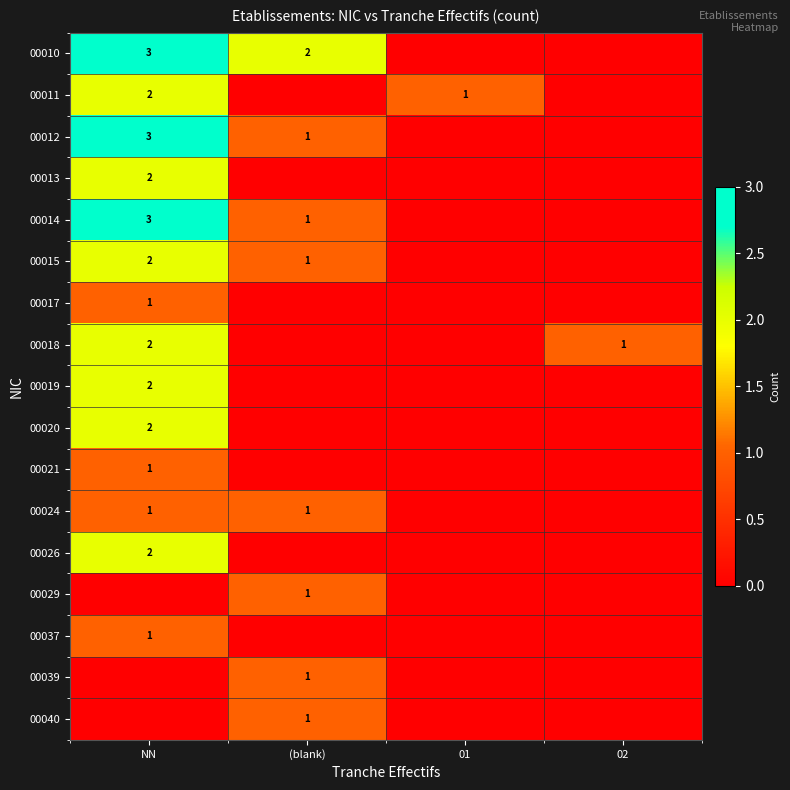

What is the difference between the 00024 values at (blank) and 01?

1